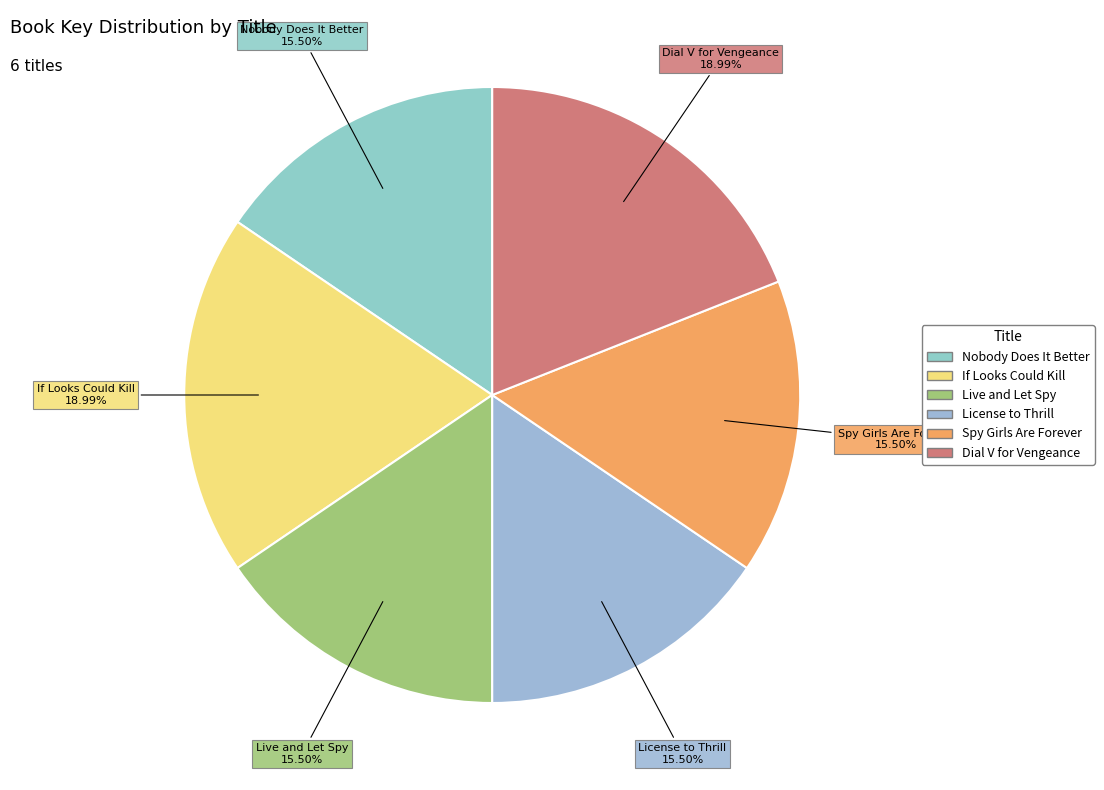

The If Looks Could Kill slice represents 19% of the pie. True or false?

True